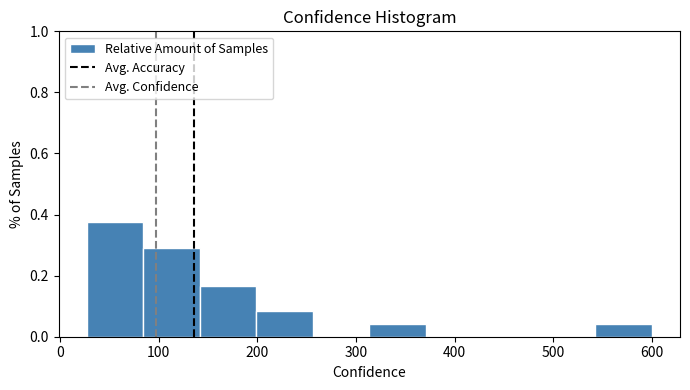

Reading left to right, list every bar in this chart as the range it spans on the x-axis followed by its height. Neither the bar edges nor the heights are printed on the chart, so give them approximately, as read against the axes.

30 to 80: 0.38
80 to 140: 0.30
140 to 200: 0.16
200 to 260: 0.08
260 to 310: 0
310 to 370: 0.04
370 to 430: 0
430 to 490: 0
490 to 540: 0
540 to 600: 0.04